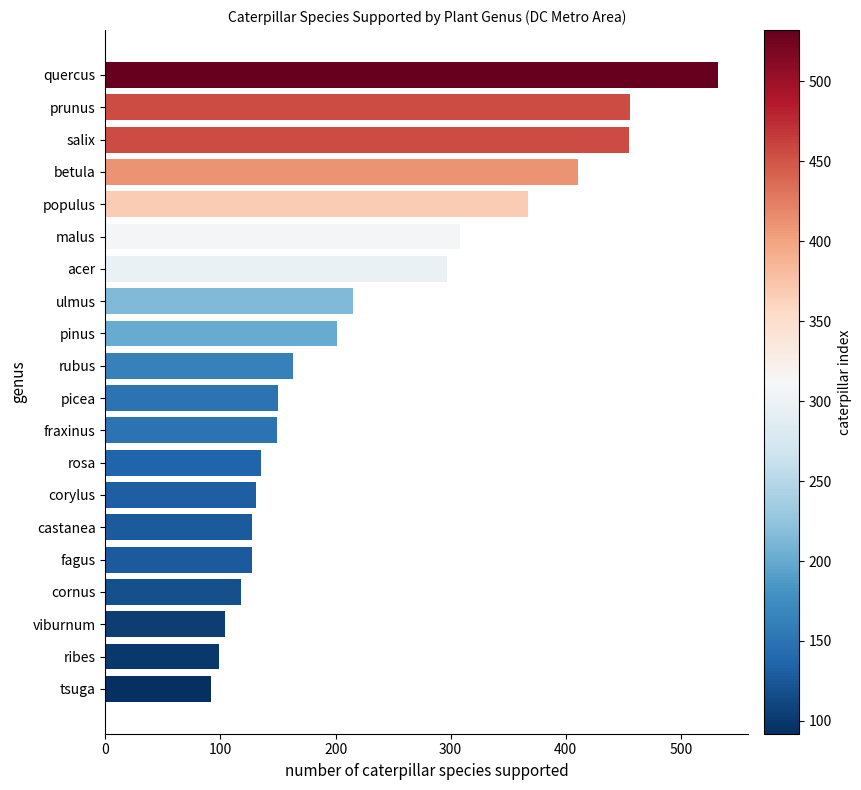

What is the average value?

232